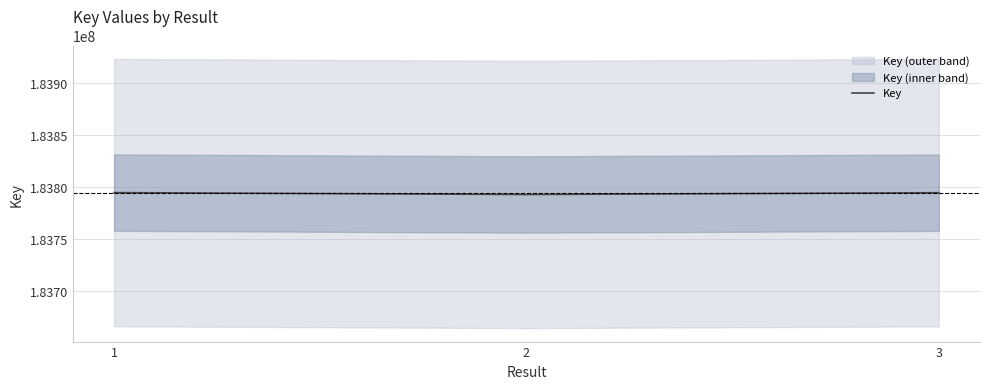

What is the change in value from 1 to 3?

-95